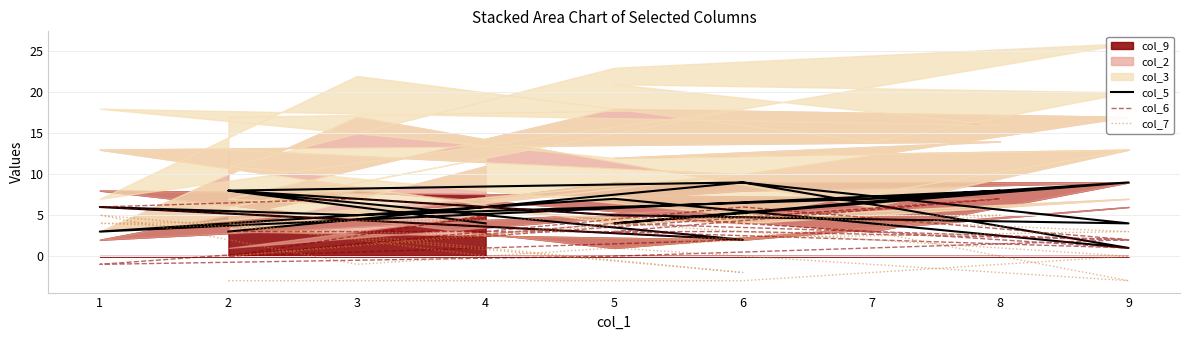

How many data points in col_5 are above 6?

8